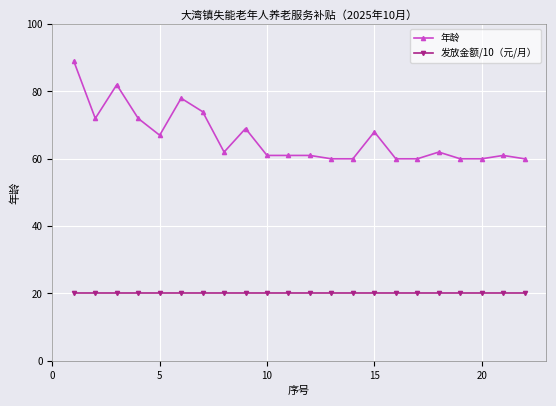

Which series has the largest total across all categories?

年龄